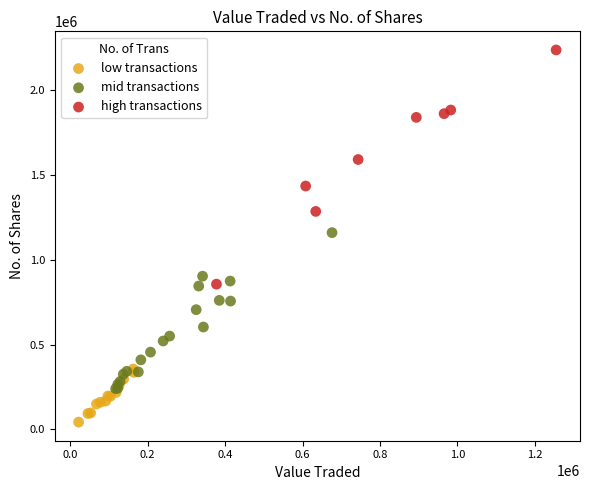

Which series contains the lowest Y value?

low transactions